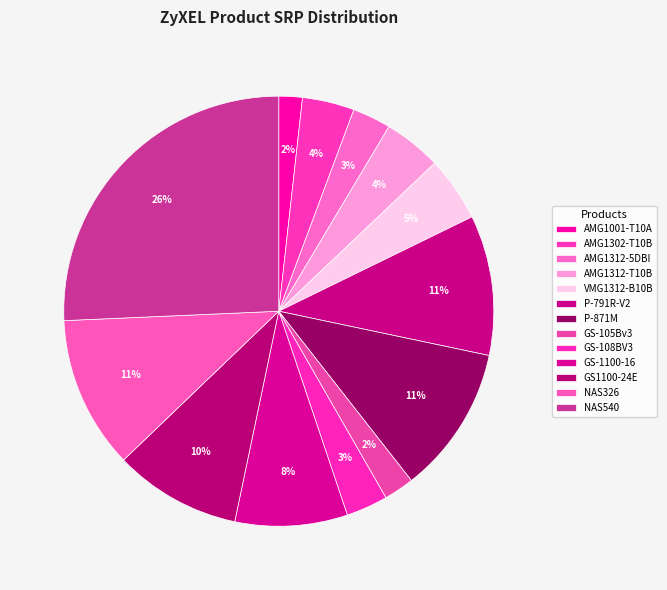

Which category has the smallest portion of the pie?

AMG1001-T10A